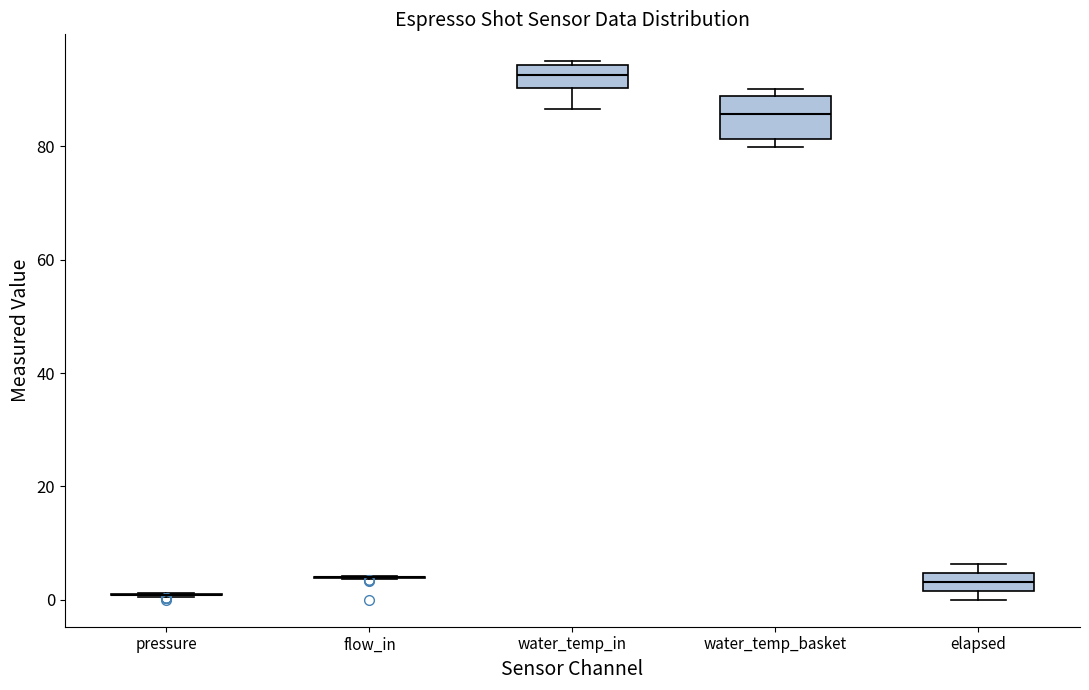

Which box is the tallest, from its lower edge to its upper edge?

water_temp_basket